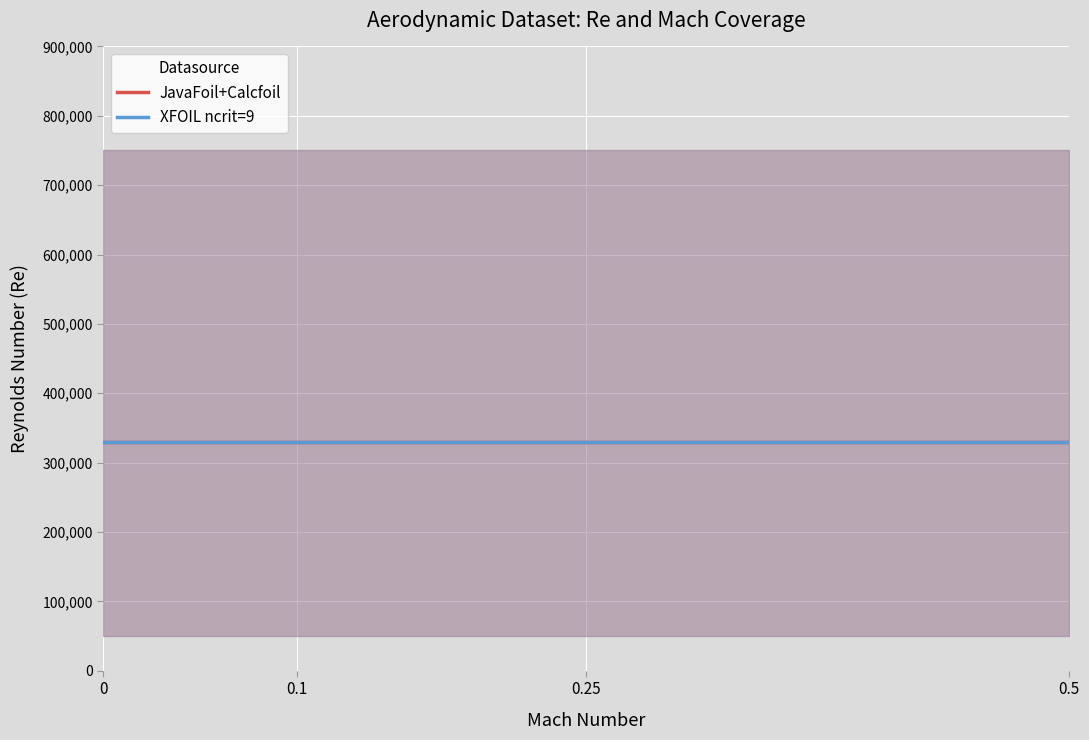

What are all the series names shown in the legend?

JavaFoil+Calcfoil, XFOIL ncrit=9